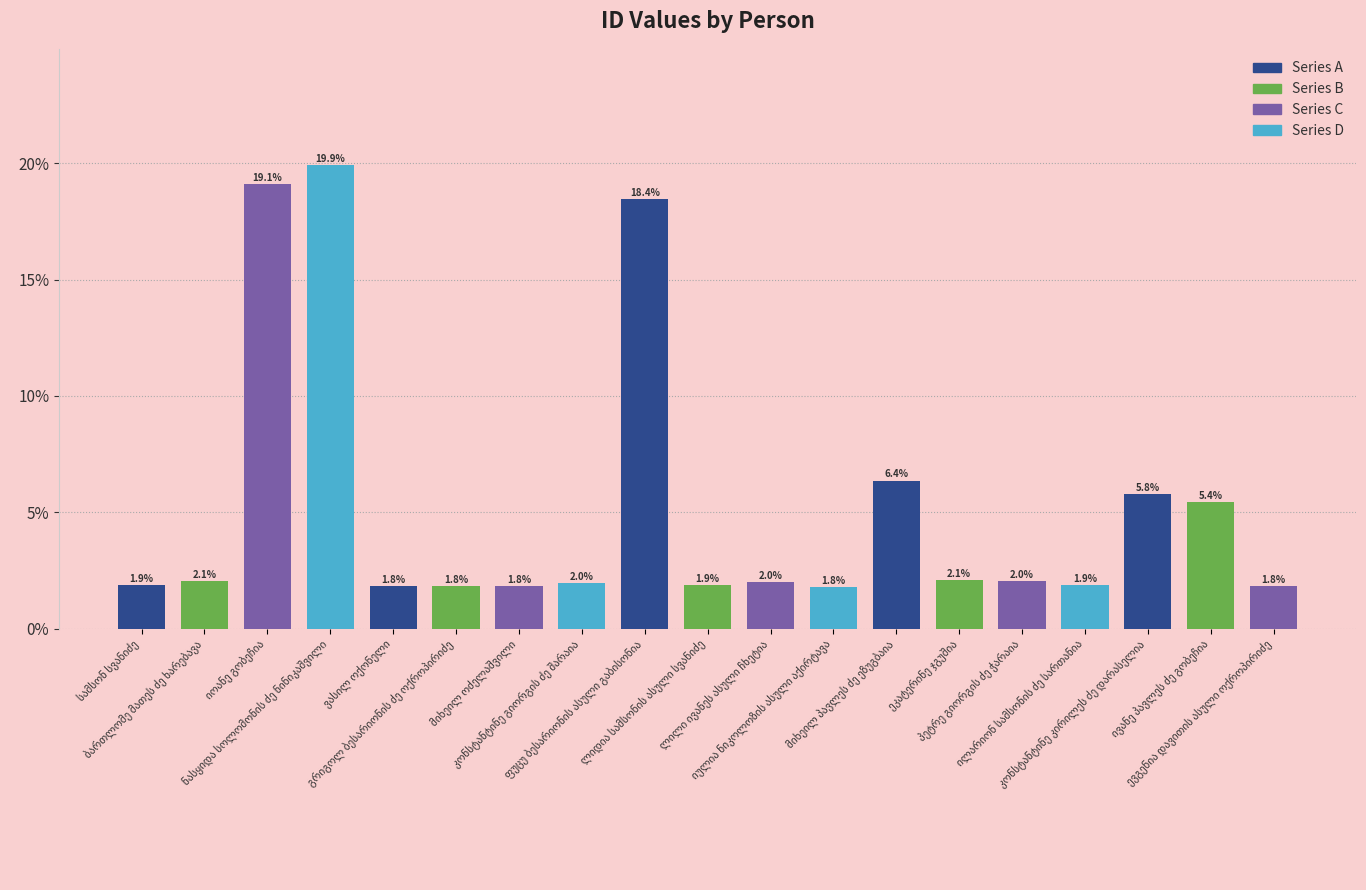

How many series are shown in this chart?

1